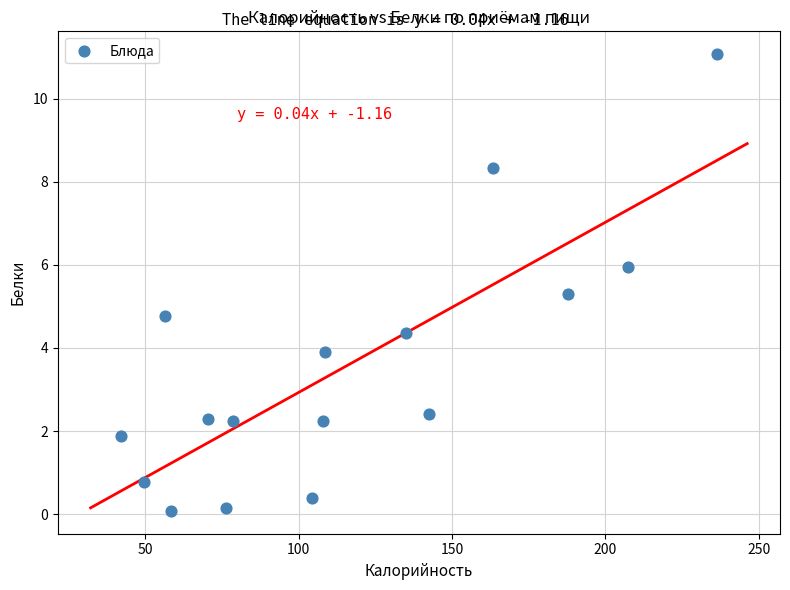

What is the range of X values (max minus min)?

194.1